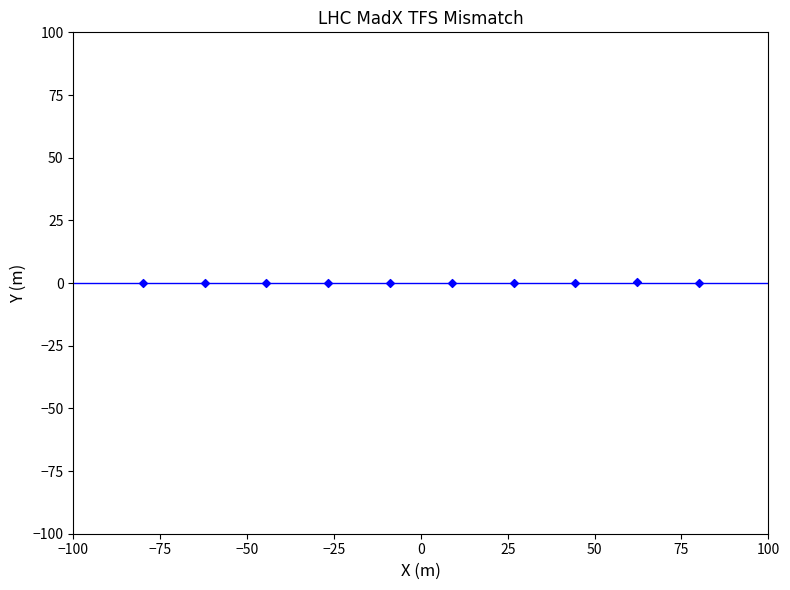

What is the range of X values (max minus min)?

160.0